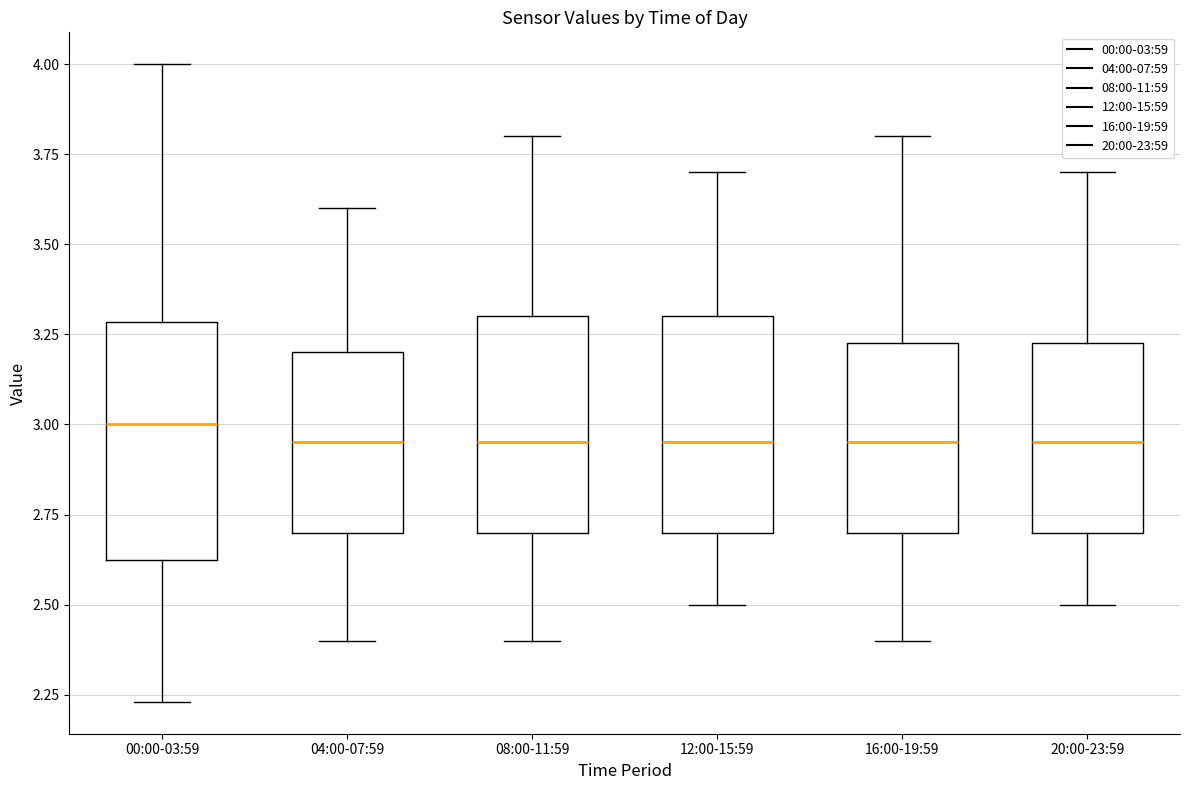

Which box is the tallest, from its lower edge to its upper edge?

00:00-03:59